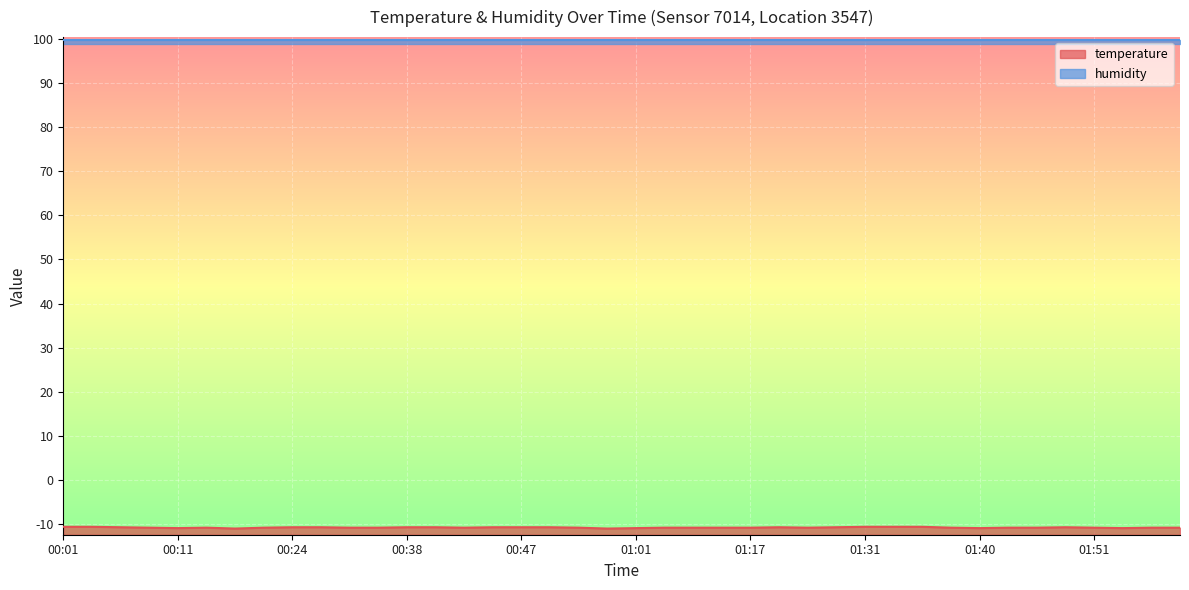

Reading left to right, list all the values displayed in this chart.

00:01=-10.7	00:04=-10.7	00:06=-10.8	00:09=-10.9	00:11=-11.0	00:13=-10.9	00:19=-11.1	00:22=-10.9	00:24=-10.8	00:30=-10.8	00:33=-10.9	00:35=-10.9	00:38=-10.8	00:40=-10.8	00:42=-10.9	00:45=-10.8	00:47=-10.8	00:50=-10.8	00:56=-10.9	00:58=-11.1	01:01=-11.0	01:03=-10.9	01:12=-10.9	01:15=-10.9	01:17=-10.9	01:20=-10.8	01:22=-10.9	01:24=-10.8	01:31=-10.7	01:33=-10.7	01:36=-10.7	01:38=-10.9	01:40=-11.0	01:43=-10.9	01:46=-10.9	01:48=-10.8	01:51=-10.9	01:53=-11.0	01:56=-10.9	01:59=-10.9